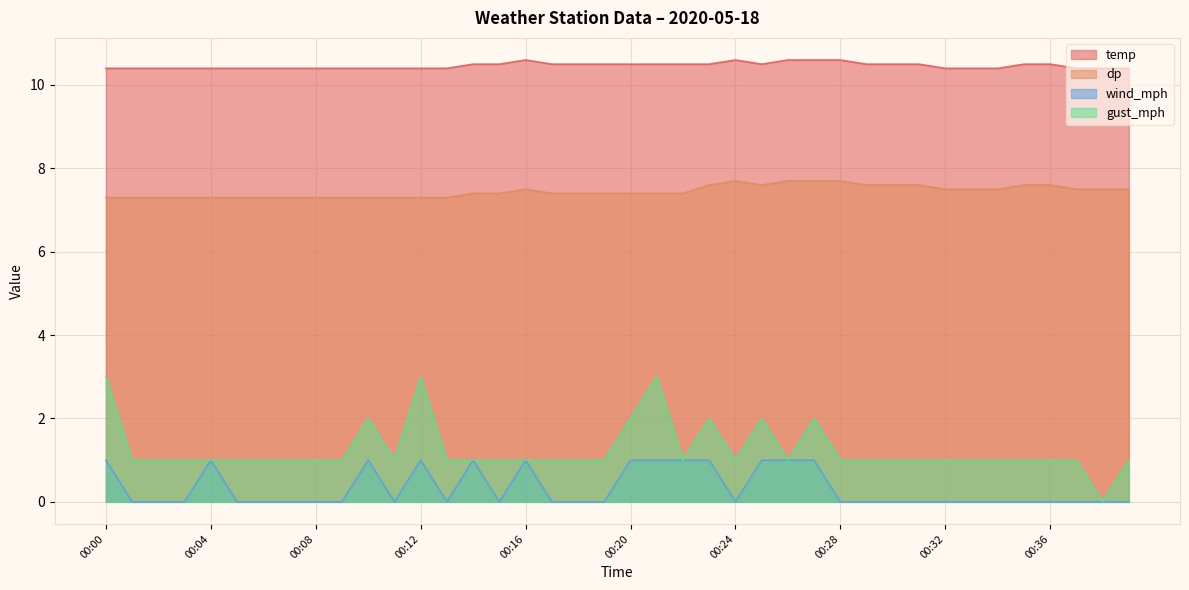

True or false: gust_mph and wind_mph cross at least once.

False